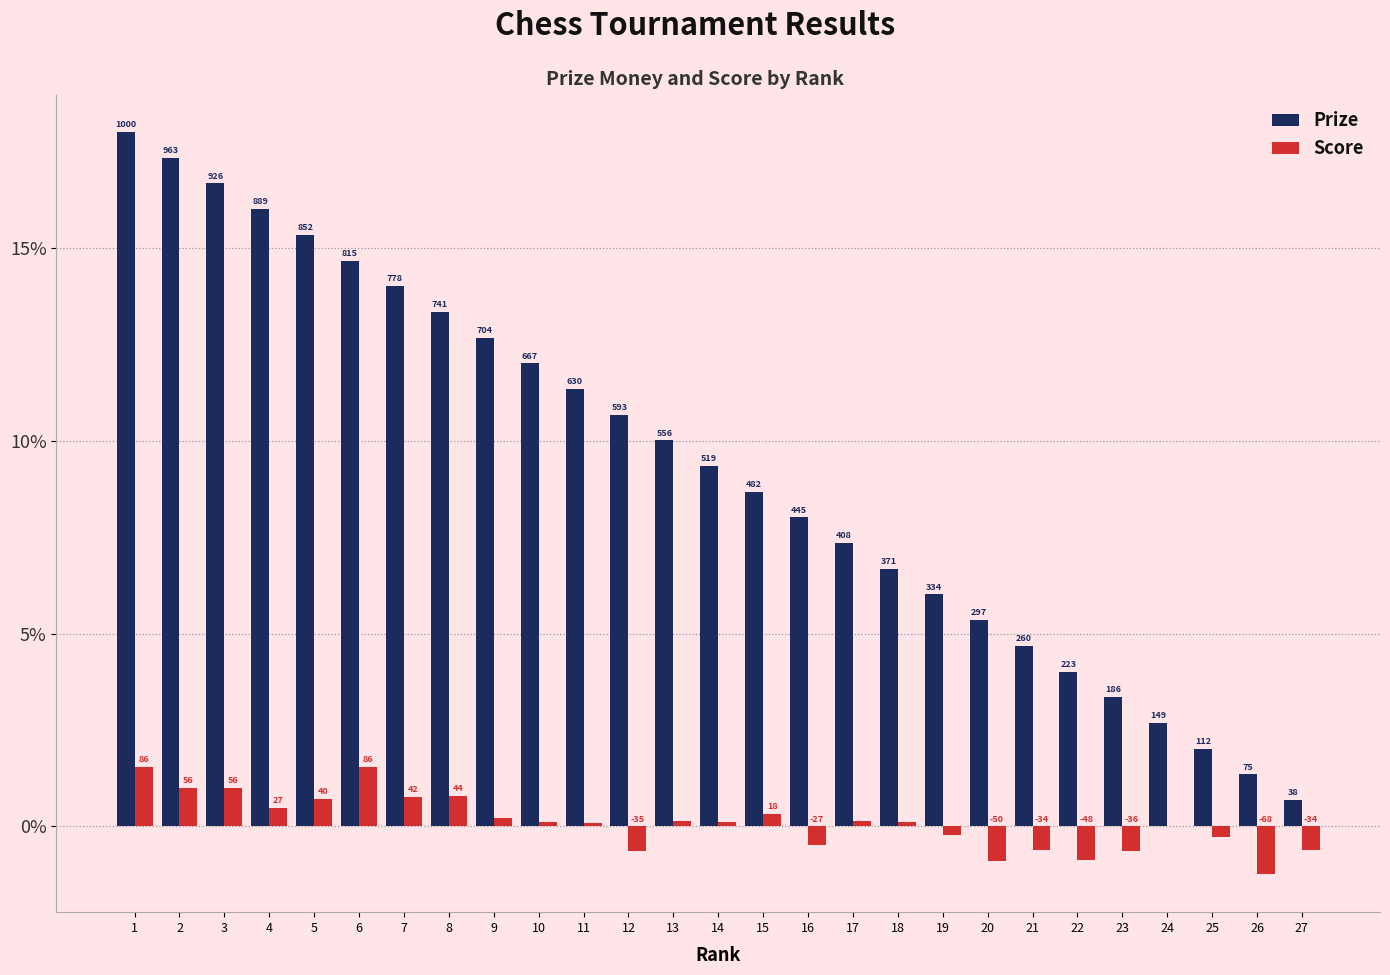

Which series has the largest total across all categories?

Prize